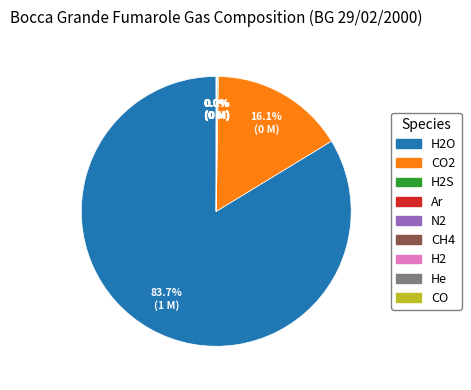

Is there a majority slice in this chart?

Yes